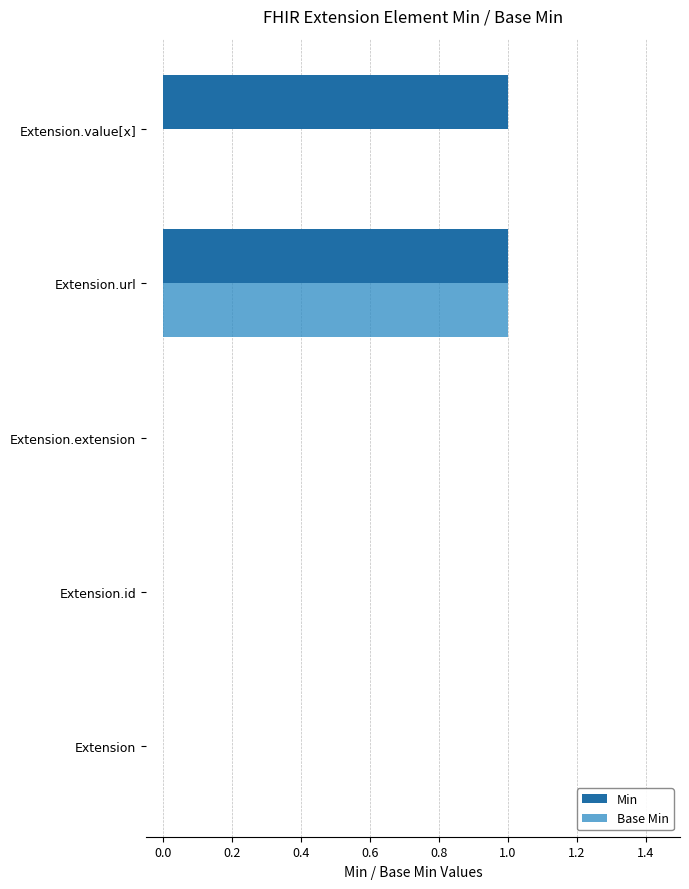

At which category is the sum across all series the highest?

Extension.url